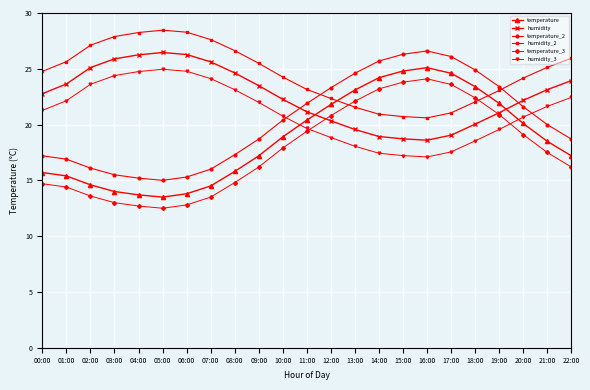

At 22:00, list the series in order from smallest to largest.

temperature_3, temperature, temperature_2, humidity_3, humidity, humidity_2